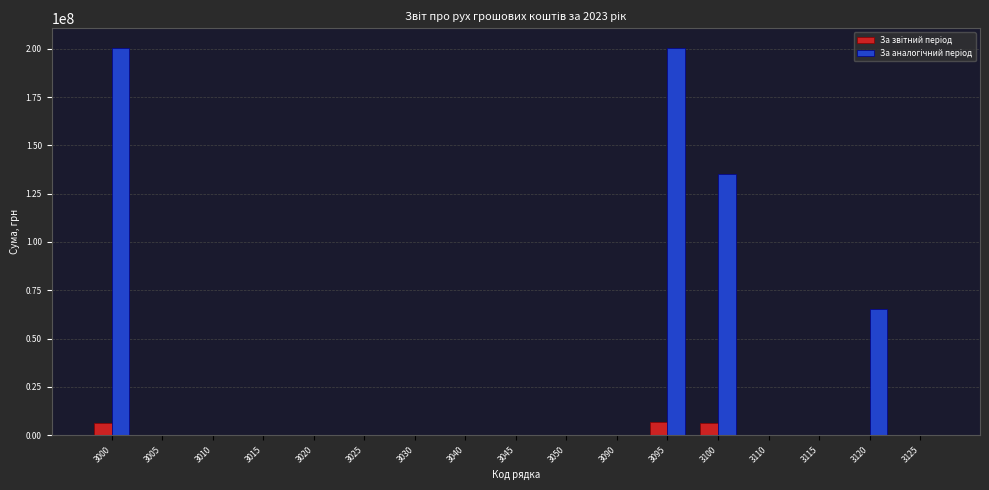

What is the maximum value shown in the chart?

200588466